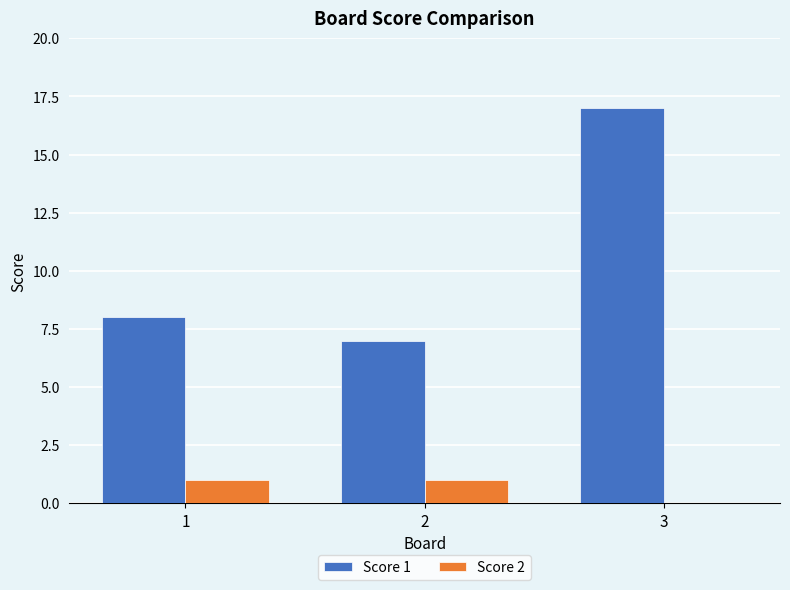

At which category is the sum across all series the highest?

3